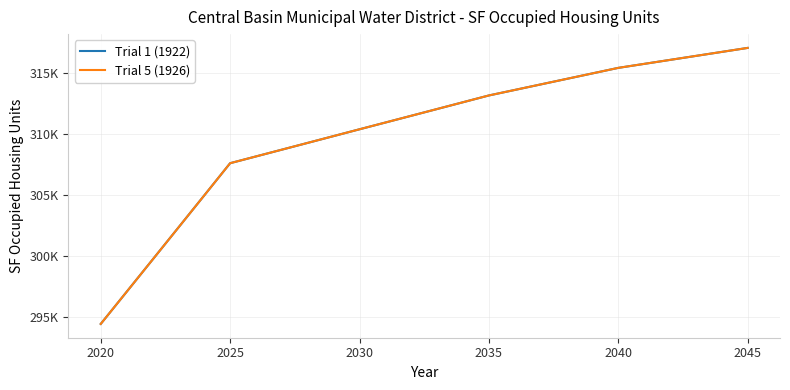

Reading left to right, list all the values displayed in this chart.

Trial 1 (1922): 294433.8	297058.6	299685.7	302315.0	304946.5	307582.5	308136.3	308690.7	309245.8	309801.3	310357.5	310909.7	311462.6	312016.0	312570.0	313124.6	313575.0	314025.9	314477.2	314928.9	315381.1	315707.2	316033.5	316360.2	316687.1	317014.3
Trial 5 (1926): 294433.8	297058.6	299685.7	302315.0	304946.5	307582.5	308136.3	308690.7	309245.8	309801.3	310357.5	310909.7	311462.6	312016.0	312570.0	313124.6	313575.0	314025.9	314477.2	314928.9	315381.1	315707.2	316033.5	316360.2	316687.1	317014.3